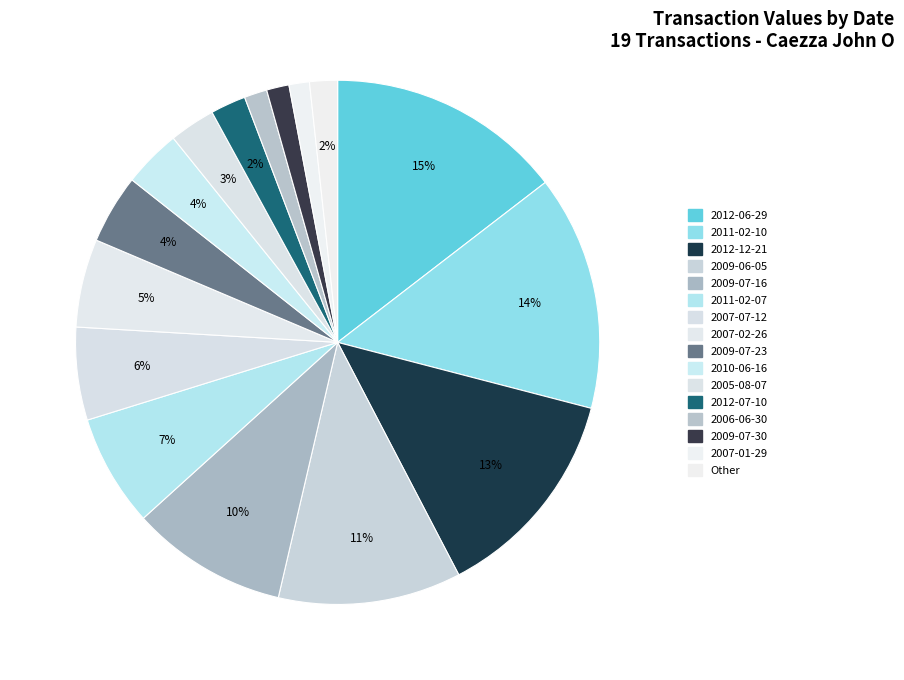

What percentage is the 2012-07-10 slice, to the nearest percent?

2%